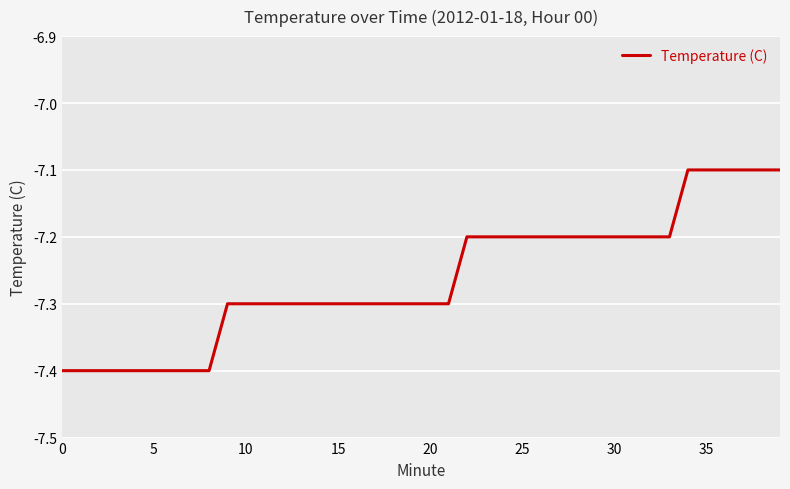

What is the greatest value displayed?

-7.1